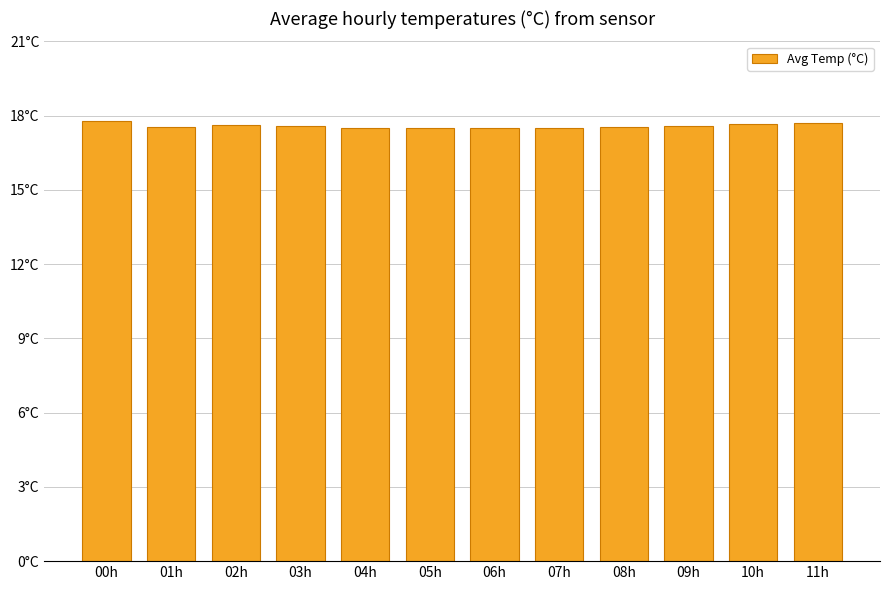

Which category has the lowest value across all series?

04h